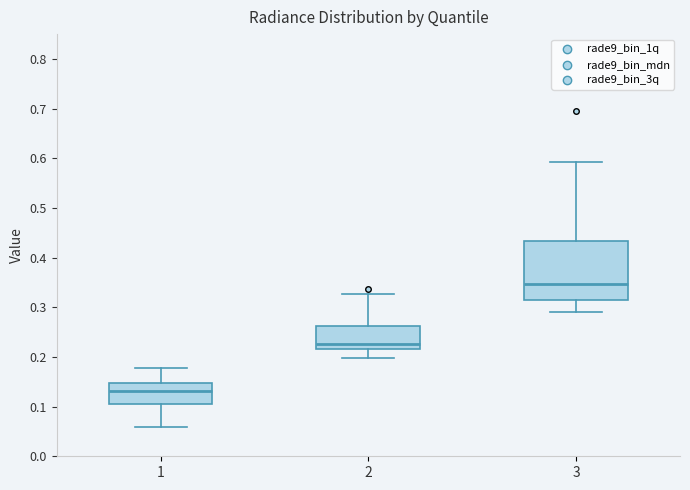

Reading left to right, transcribe this box plot: for each box, give where its median line is, the range the box spans, and where its two whiskers end, as read against the y-axis. The values are not printed on the chart, so give them approximately, as read against the axis.

1: median 0.13, box 0.11 to 0.15, whiskers 0.06 to 0.18
2: median 0.23, box 0.22 to 0.26, whiskers 0.20 to 0.33
3: median 0.35, box 0.32 to 0.43, whiskers 0.29 to 0.59